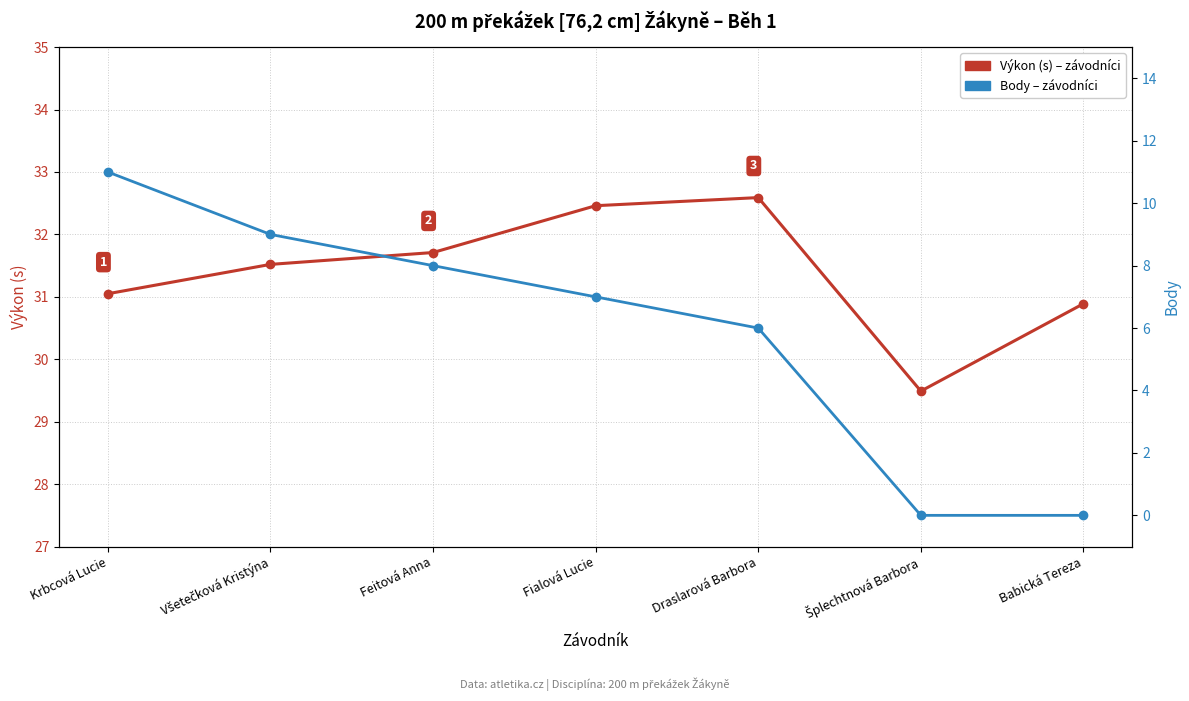

Rank the series at Fialová Lucie from lowest to highest value.

Body, Výkon (s)